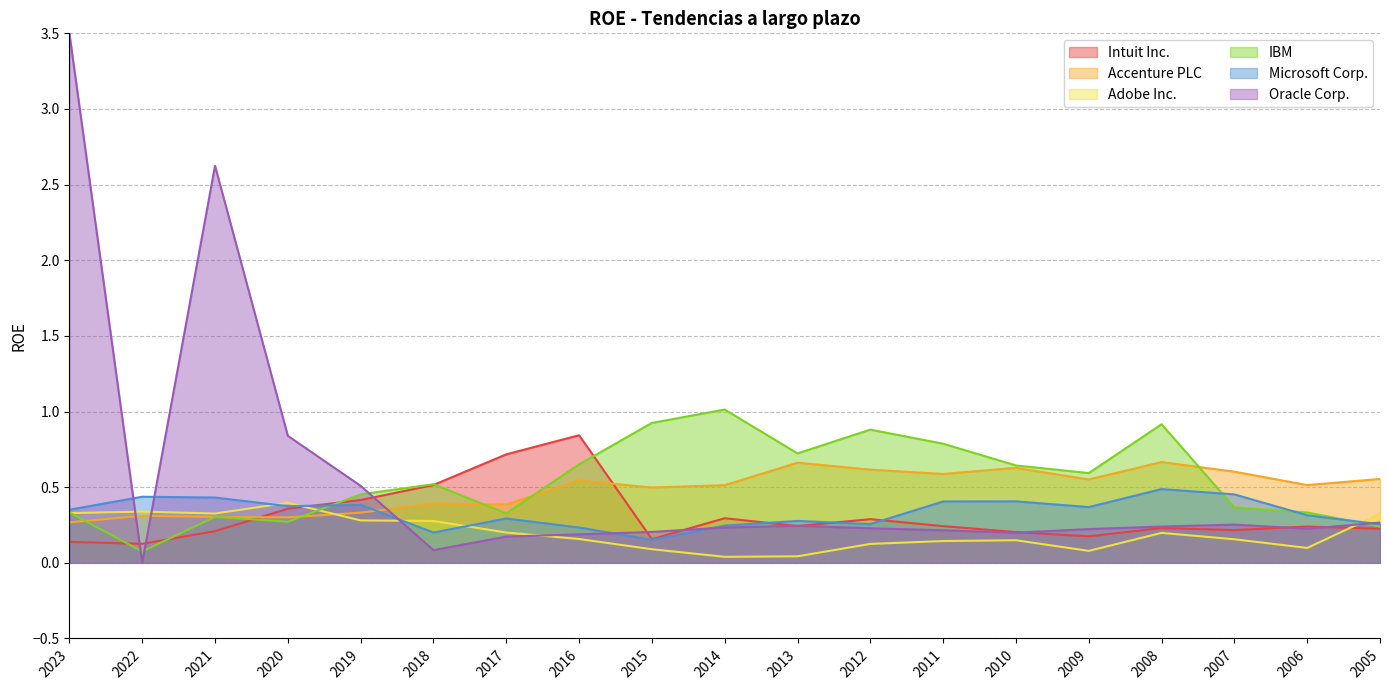

Which category has the highest value in the Accenture PLC series?

2008